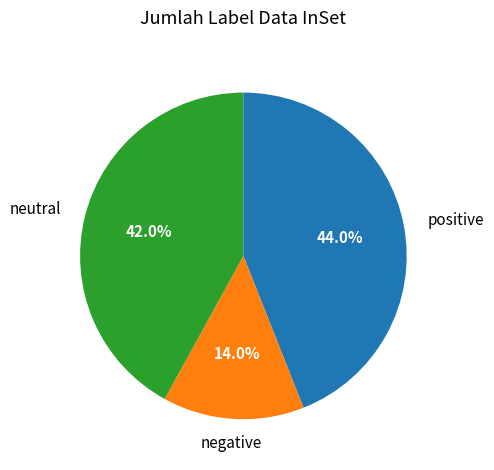

Does any single category account for the majority?

No